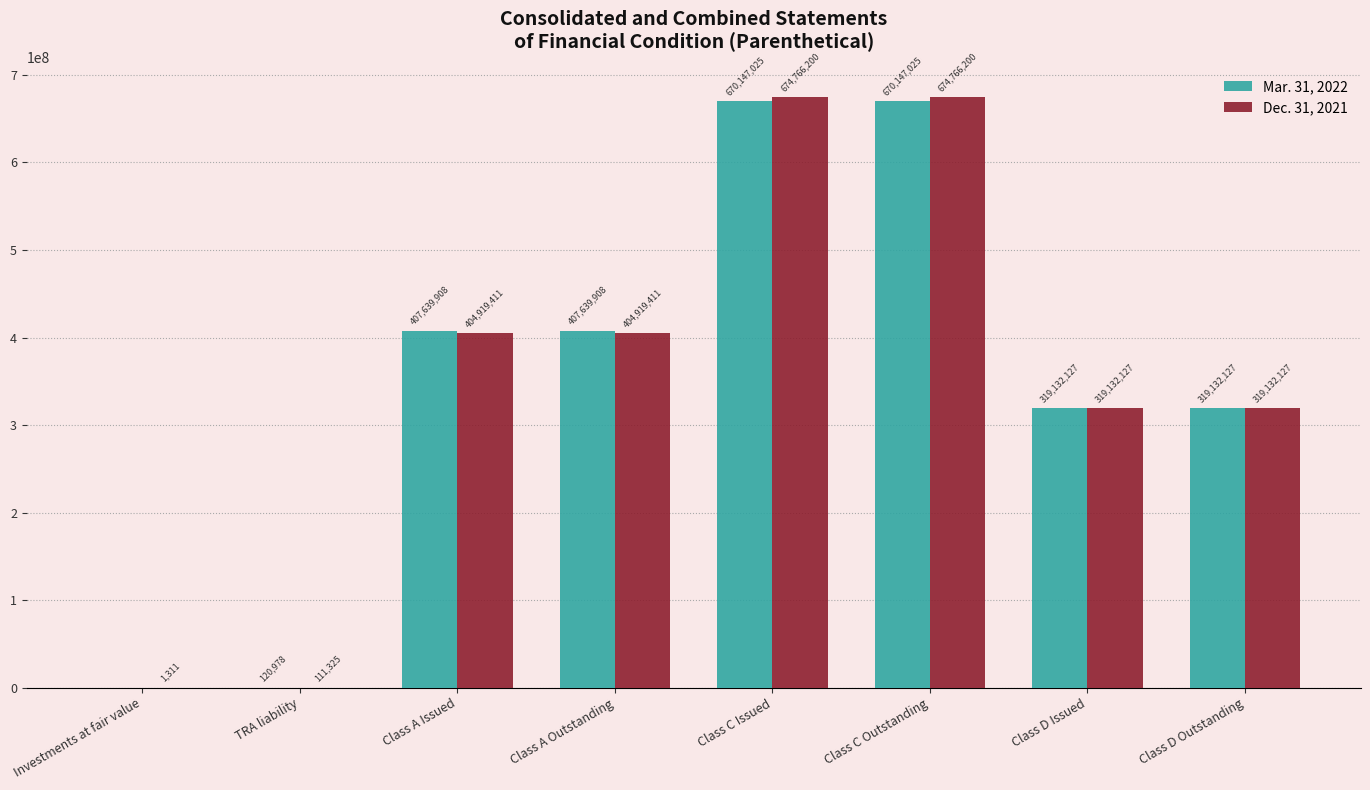

The value of Mar. 31, 2022 at Class C Issued is 913870328. True or false?

False